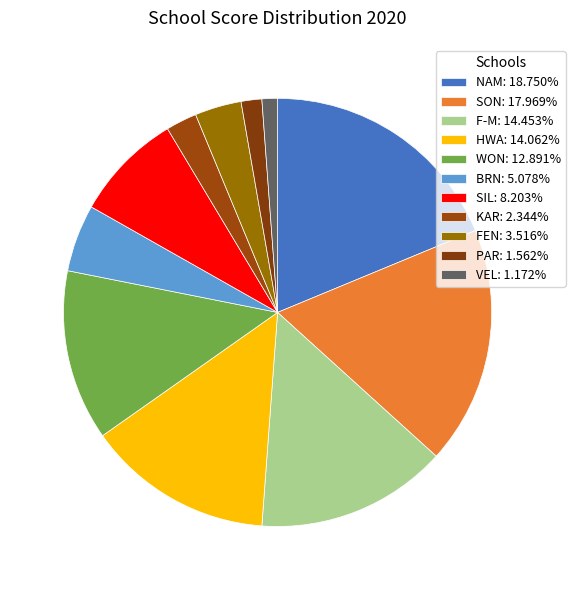

How many segments does this pie chart have?

11